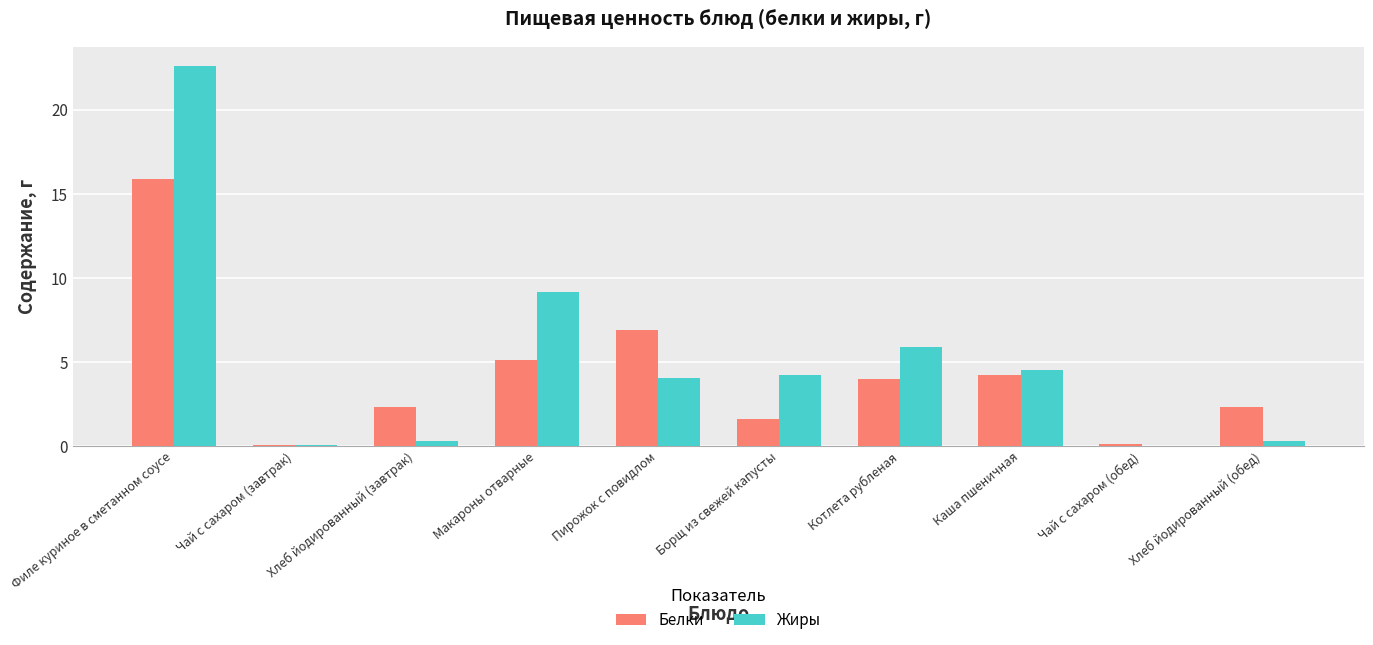

What is the approximate value of Белки at Чай с сахаром (обед)?

0.1